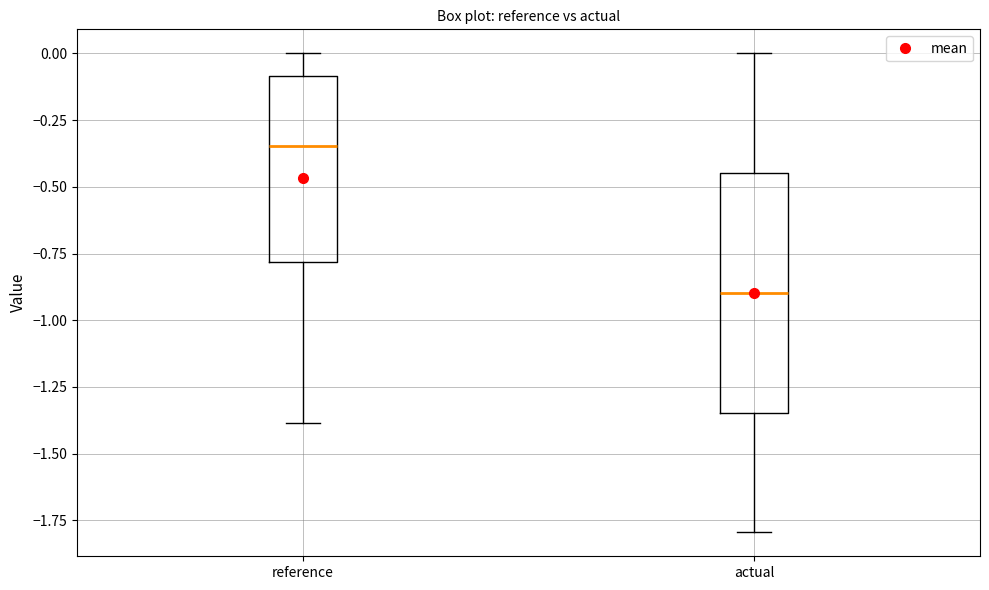

Reading left to right, transcribe this box plot: for each box, give where its median line is, the range the box spans, and where its two whiskers end, as read against the y-axis. The values are not printed on the chart, so give them approximately, as read against the axis.

reference: median -0.35, box -0.80 to -0.10, whiskers -1.40 to 0.00
actual: median -0.90, box -1.35 to -0.45, whiskers -1.80 to 0.00